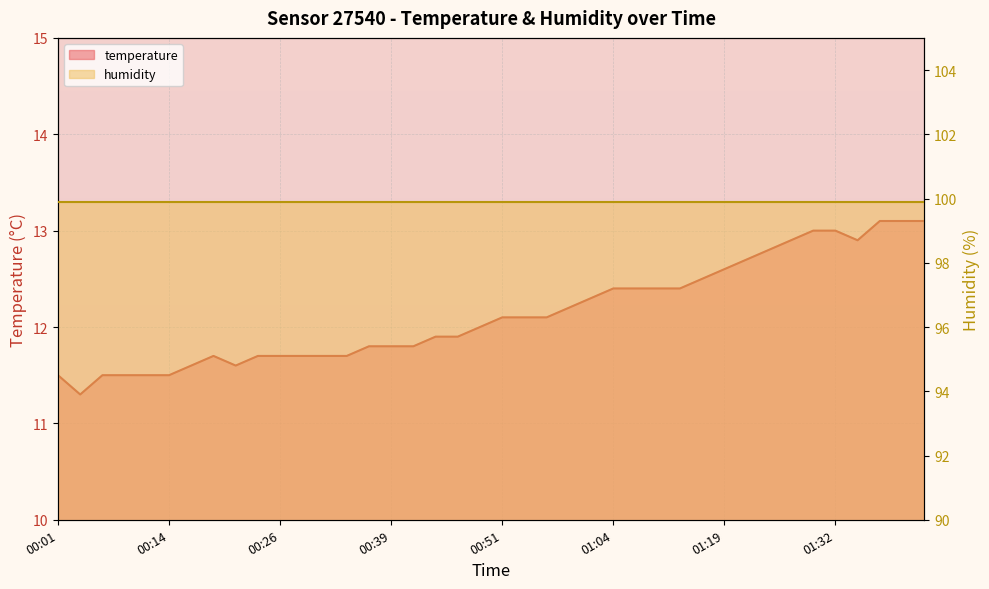

At which label is the value closest to 12?

00:49